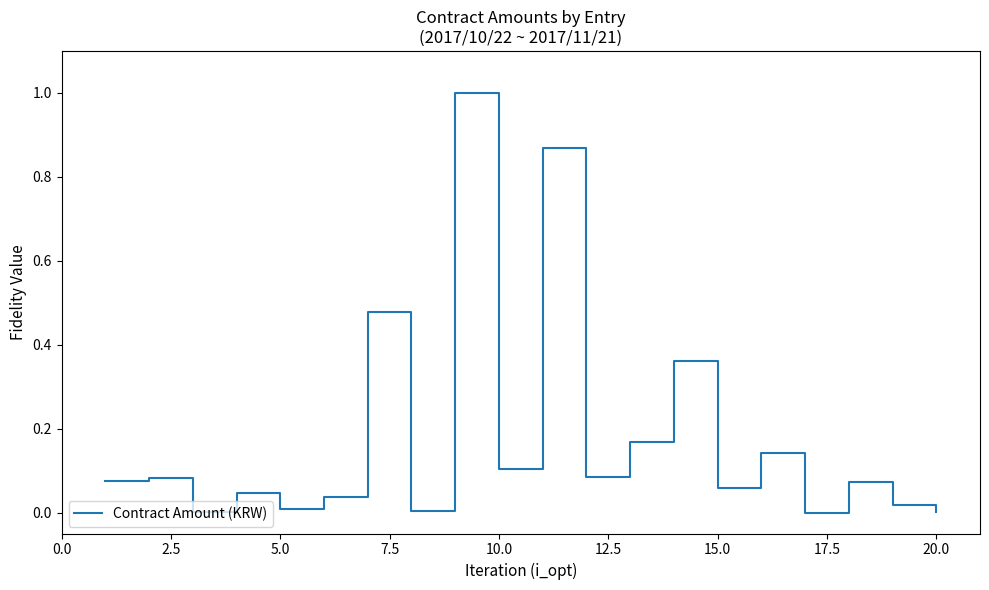

What is the difference between the maximum and minimum values?

1.0